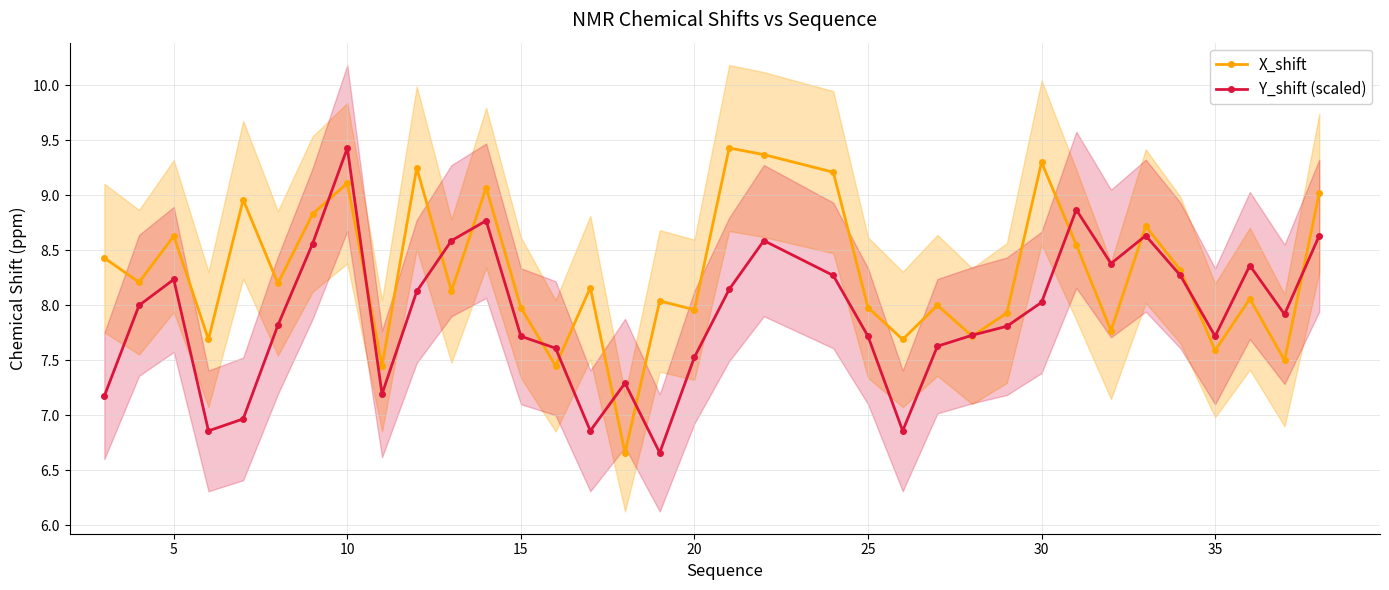

Reading right to left, what are all the values shown in this chart?

X_shift: 9.0	7.5	8.1	7.6	8.3	8.7	7.8	8.6	9.3	7.9	7.7	8.0	7.7	8.0	9.2	9.4	9.4	8.0	8.0	6.7	8.2	7.5	8.0	9.1	8.1	9.2	7.5	9.1	8.8	8.2	9.0	7.7	8.6	8.2	8.4
Y_shift (scaled): 8.6	7.9	8.4	7.7	8.3	8.6	8.4	8.9	8.0	7.8	7.7	7.6	6.9	7.7	8.3	8.6	8.1	7.5	6.7	7.3	6.9	7.6	7.7	8.8	8.6	8.1	7.2	9.4	8.6	7.8	7.0	6.9	8.2	8.0	7.2